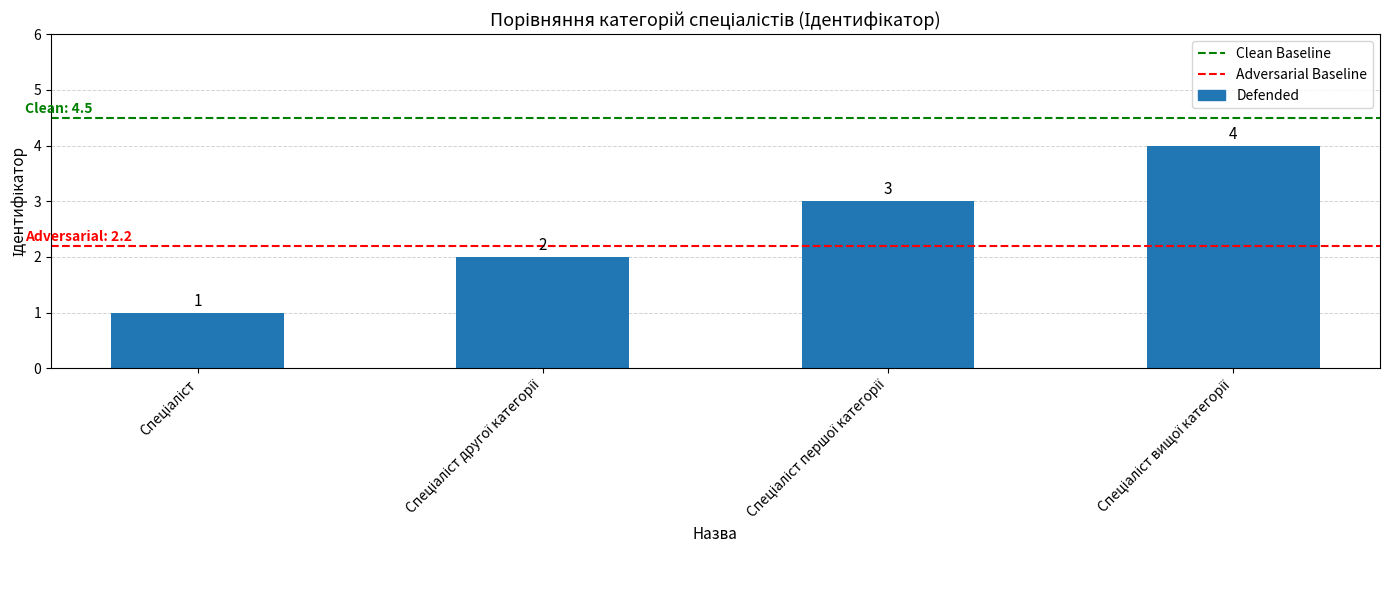

How many values are between 2 and 4?

3